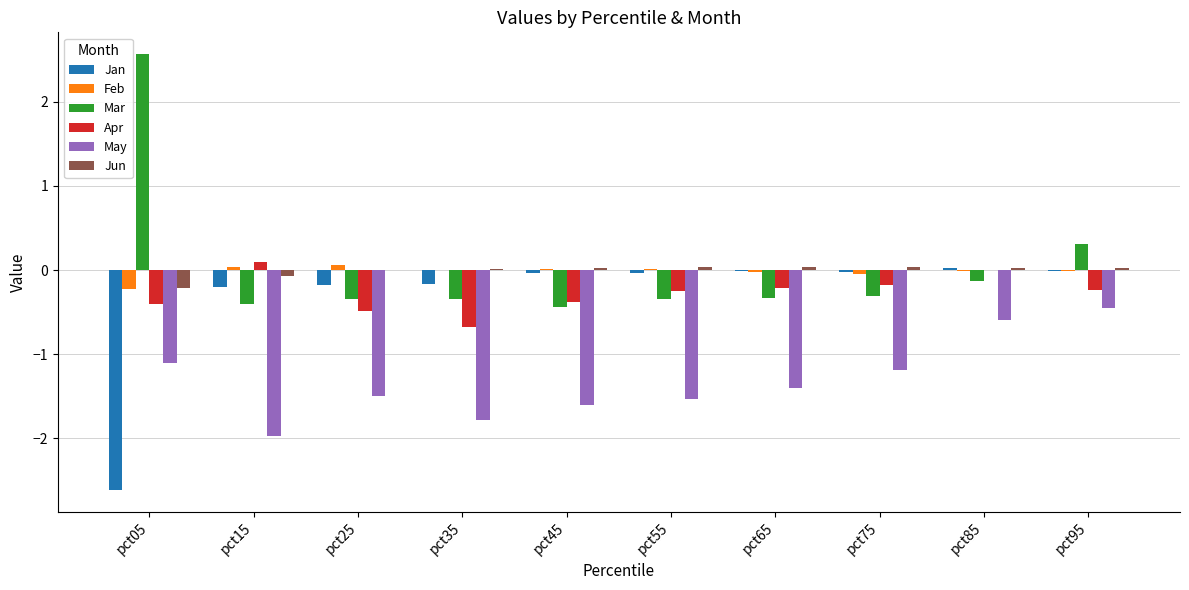

Count the number of data series in this chart.

6